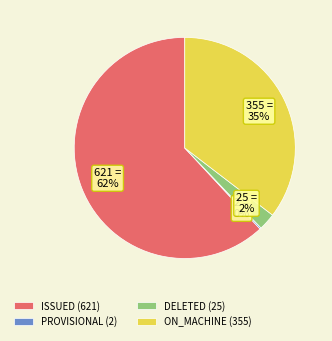

Between ISSUED (621) and ON_MACHINE (355), which is larger?

ISSUED (621)